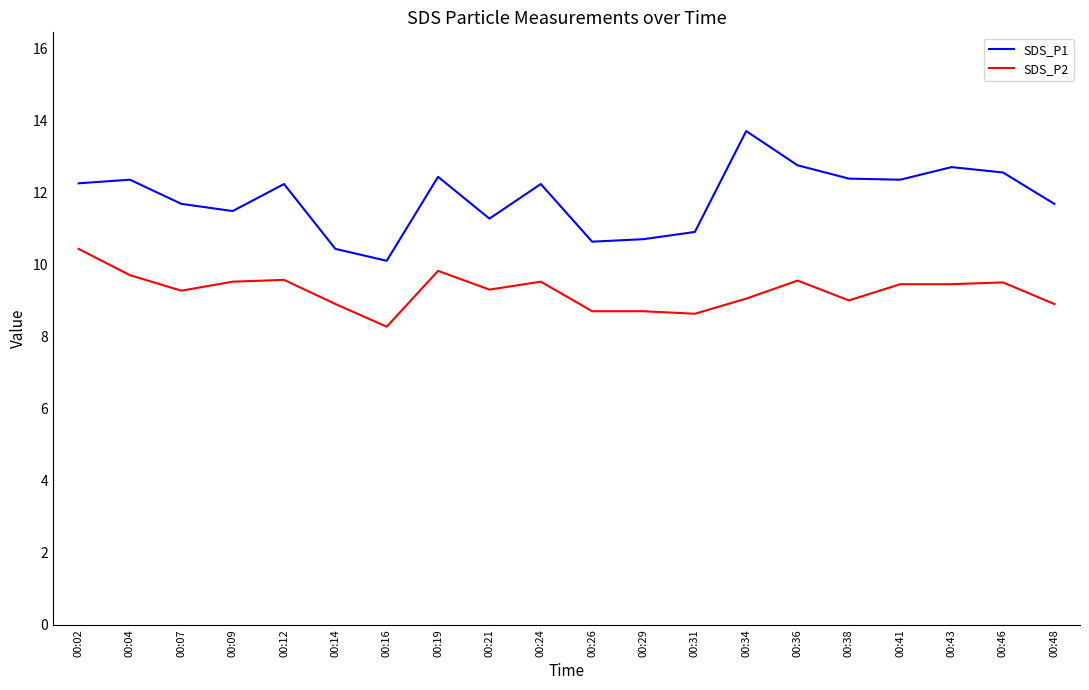

Is it true that SDS_P1 equals 12.3 at 00:04?

True